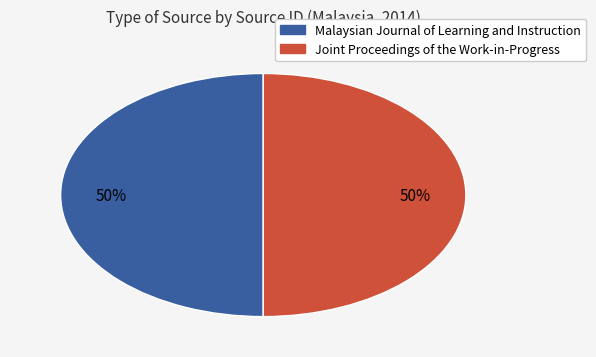

To the nearest percent, what is the average slice percentage?

50%